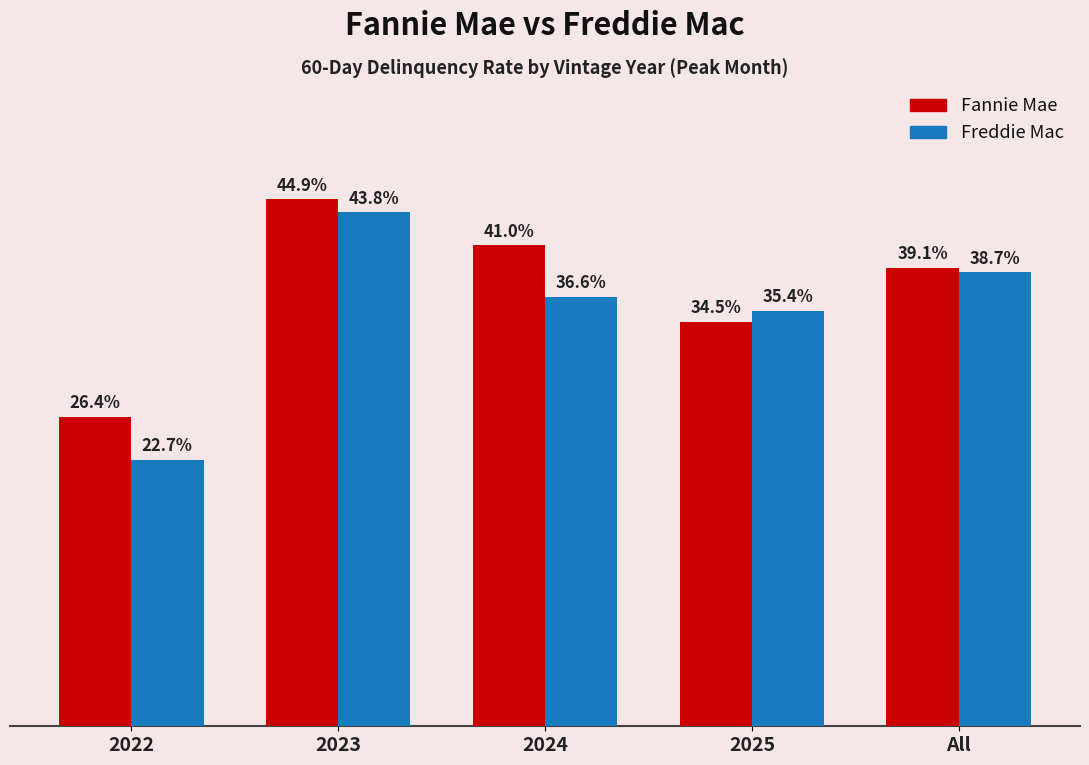

Rank the series by their average value, from highest to lowest.

Fannie Mae, Freddie Mac